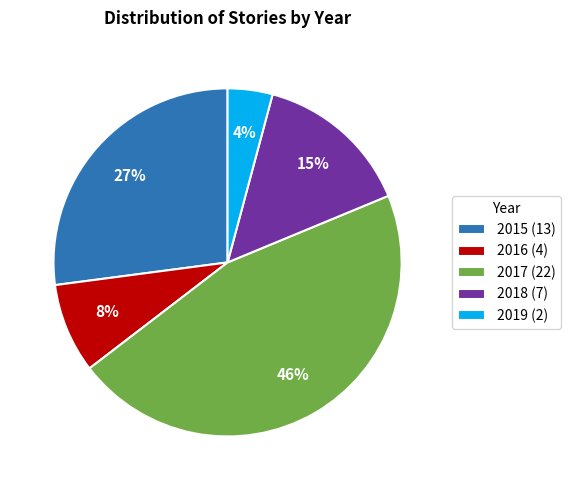

Approximately how many times larger is the value at 2016 (4) compared to 2015 (13)?

0.3